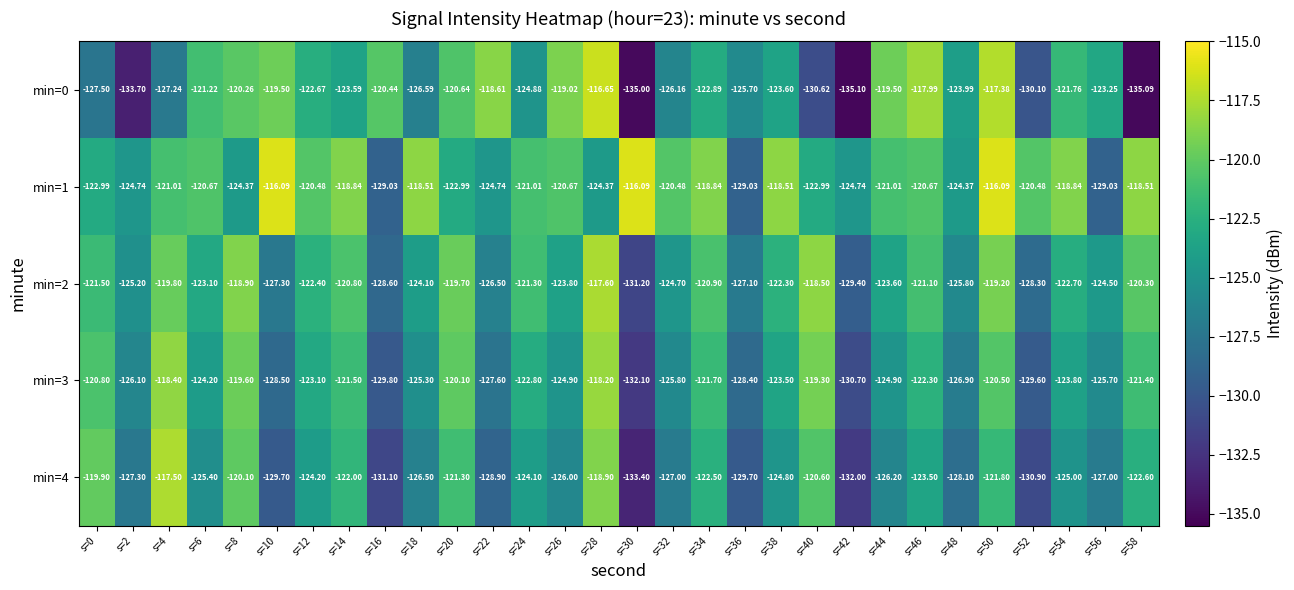

Is the value of min=0 at s=18 greater than the value of min=4 at s=6?

No